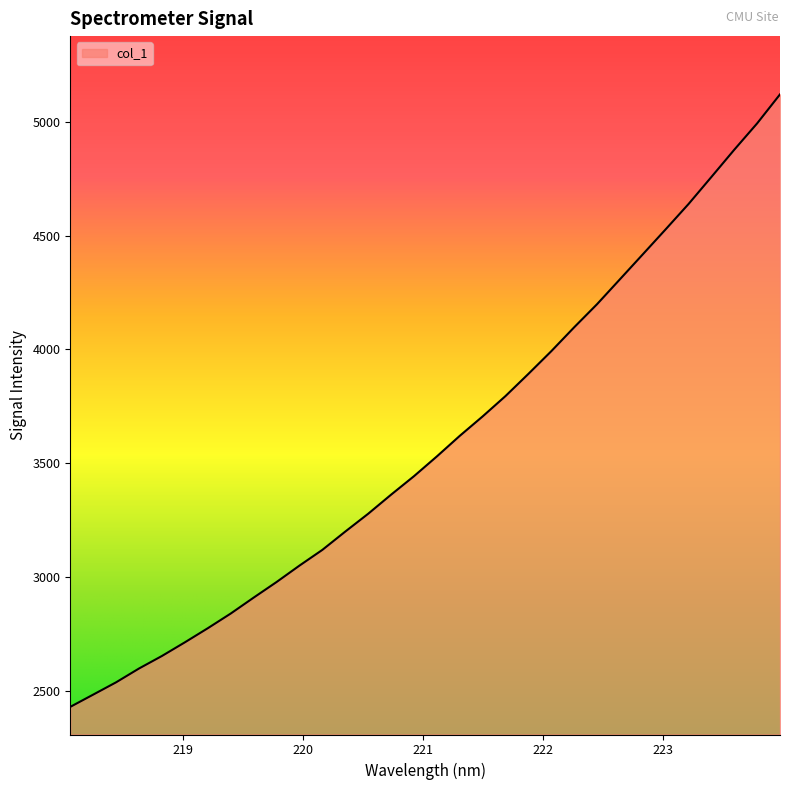

What is the difference between the maximum and minimum values?

2691.7